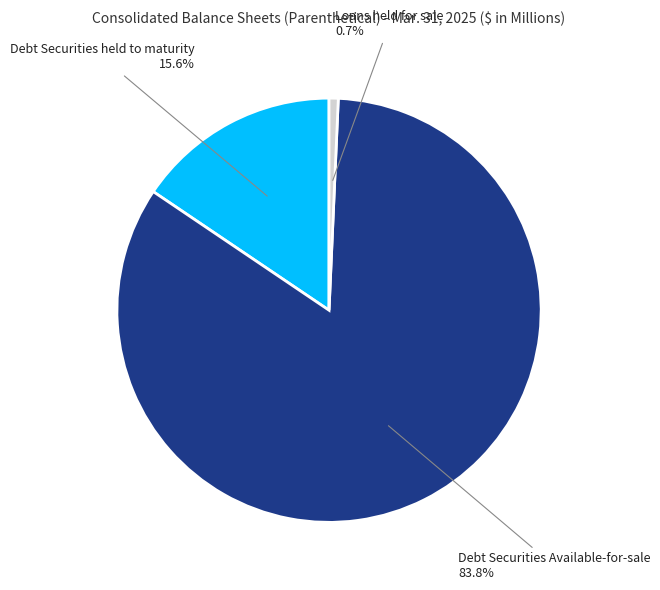

To the nearest percent, what is the average slice percentage?

33%